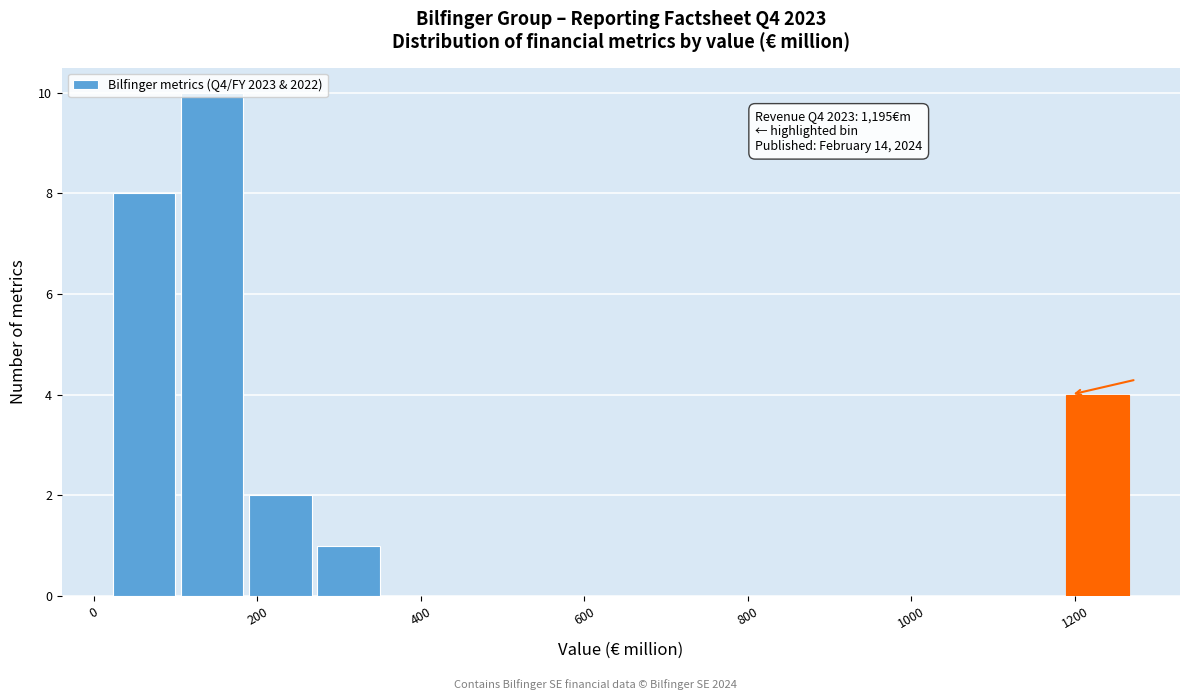

Which range on the x-axis has the tallest bar?

100 to 180